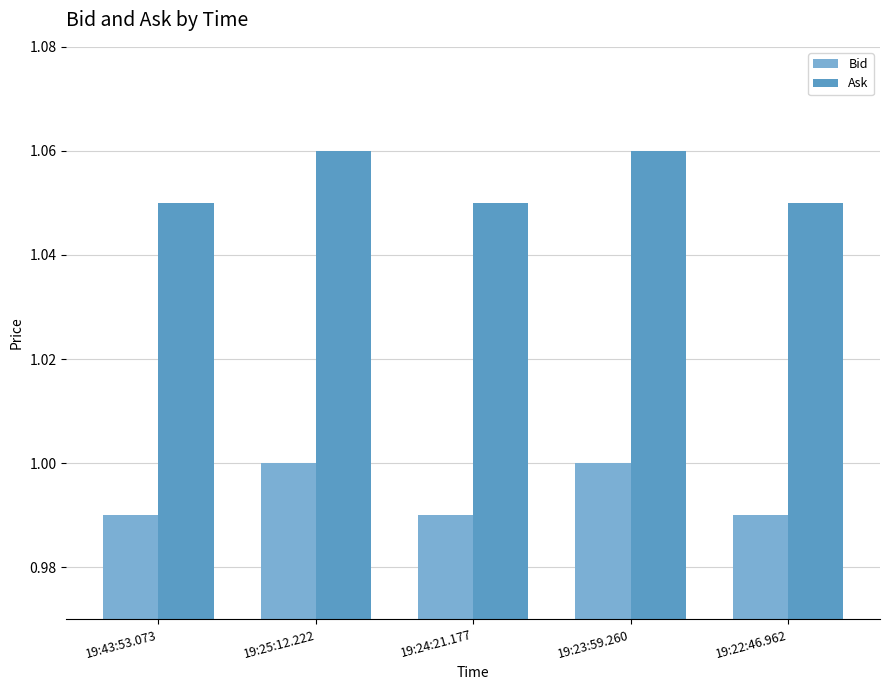

The Bid series shows 1.0 at 19:25:12.222. True or false?

True